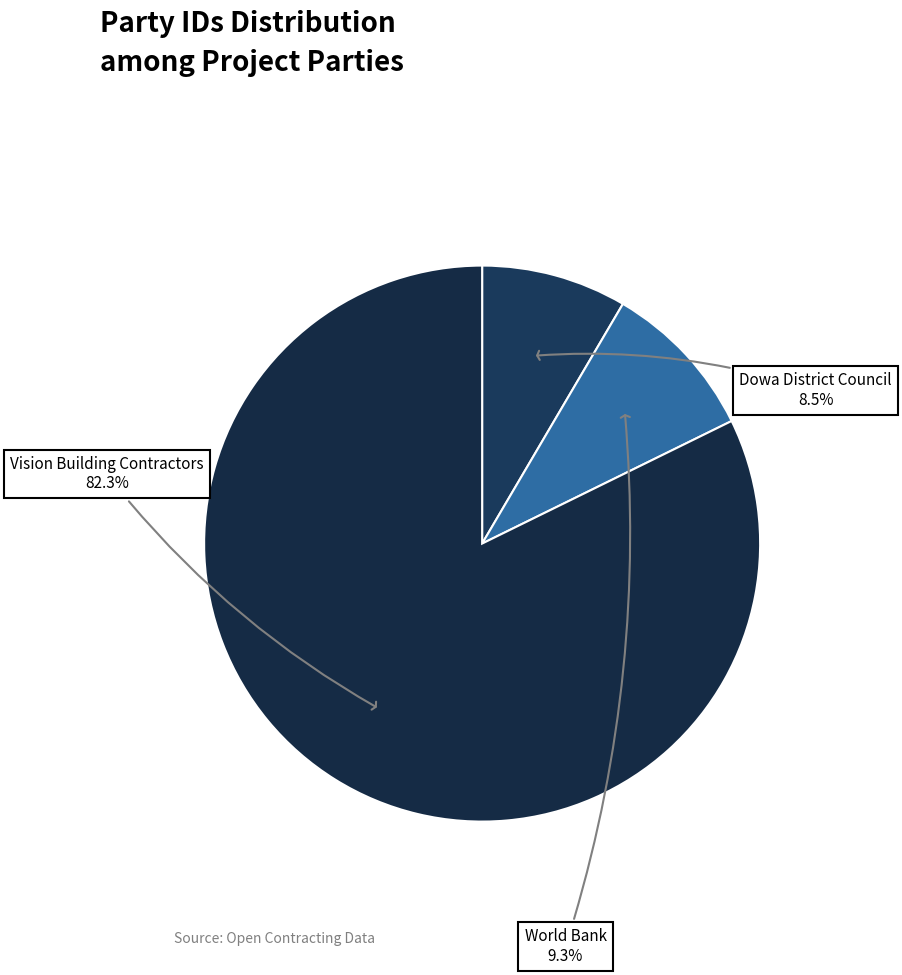

Which has a higher value, World Bank or Dowa District Council?

World Bank